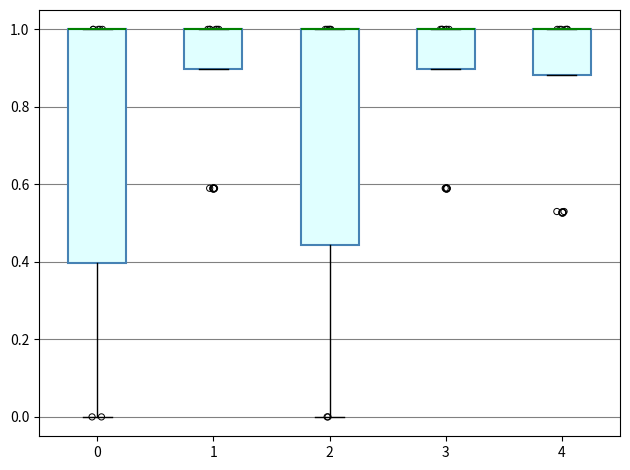

Which box is the tallest, from its lower edge to its upper edge?

0